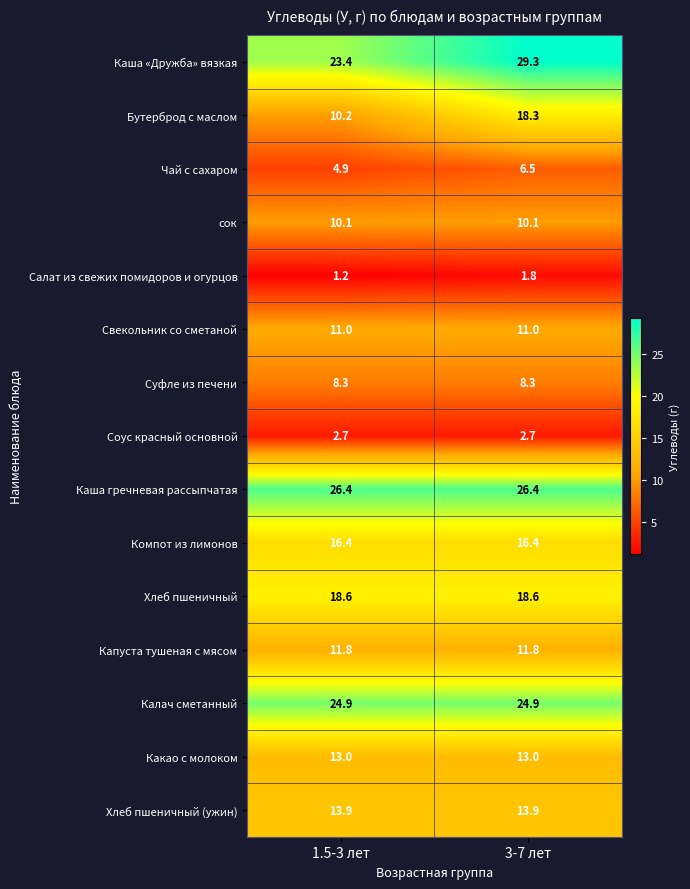

Reading right to left, extract all data points from this chart.

Каша «Дружба» вязкая: 29.3	23.4
Бутерброд с маслом: 18.3	10.2
Чай с сахаром: 6.5	4.9
сок: 10.1	10.1
Салат из свежих помидоров и огурцов: 1.8	1.2
Свекольник со сметаной: 11.0	11.0
Суфле из печени: 8.3	8.3
Соус красный основной: 2.7	2.7
Каша гречневая рассыпчатая: 26.4	26.4
Компот из лимонов: 16.4	16.4
Хлеб пшеничный: 18.6	18.6
Капуста тушеная с мясом: 11.8	11.8
Калач сметанный: 24.9	24.9
Какао с молоком: 13.0	13.0
Хлеб пшеничный (ужин): 13.9	13.9